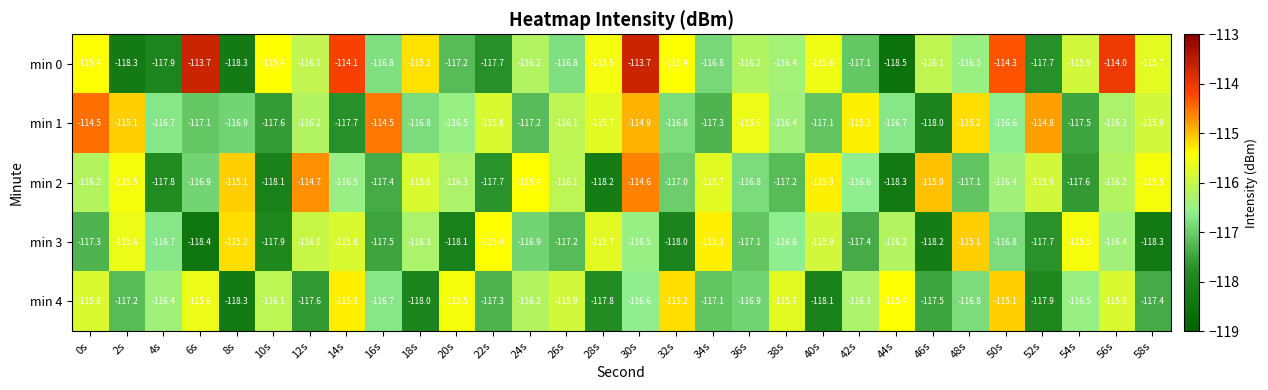

The min 4 series shows -174.2 at 18s. True or false?

False